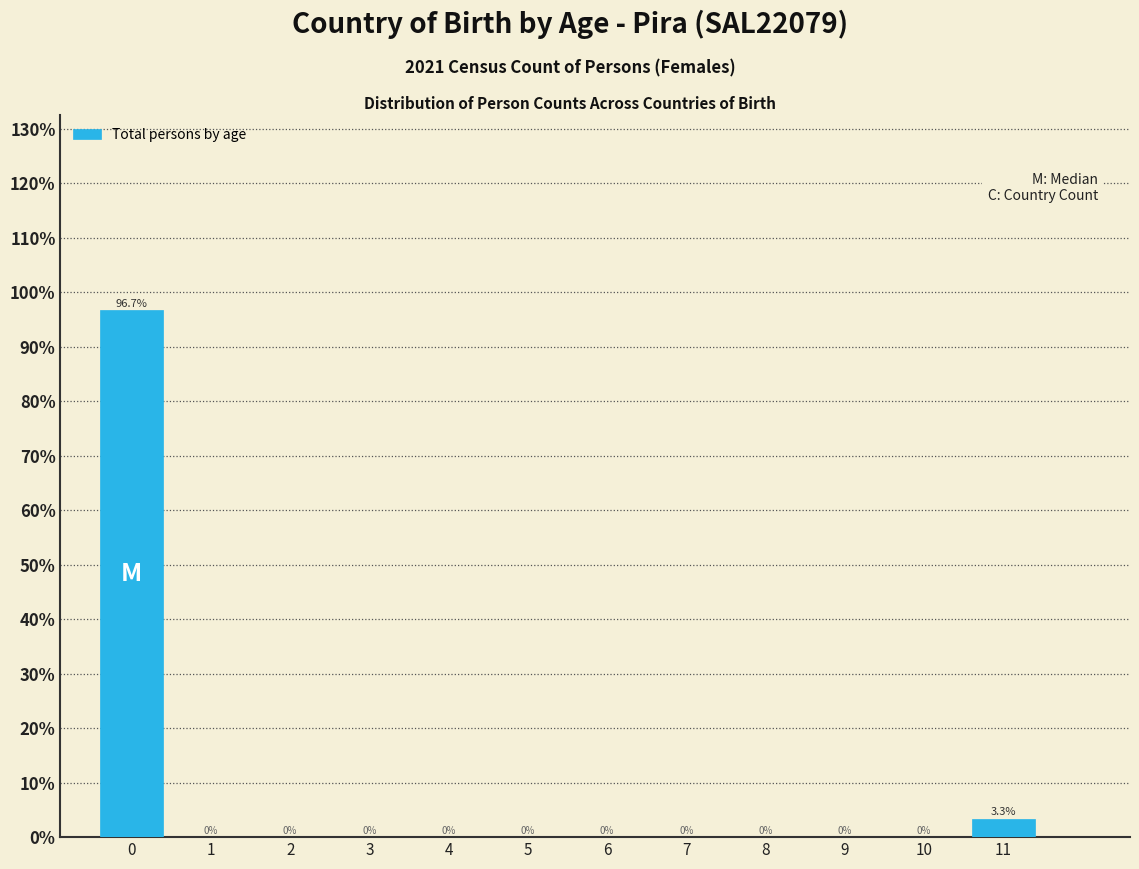

Reading right to left, transcribe all the data shown in this chart.

11=3.3	10=0.0	9=0.0	8=0.0	7=0.0	6=0.0	5=0.0	4=0.0	3=0.0	2=0.0	1=0.0	0=96.7